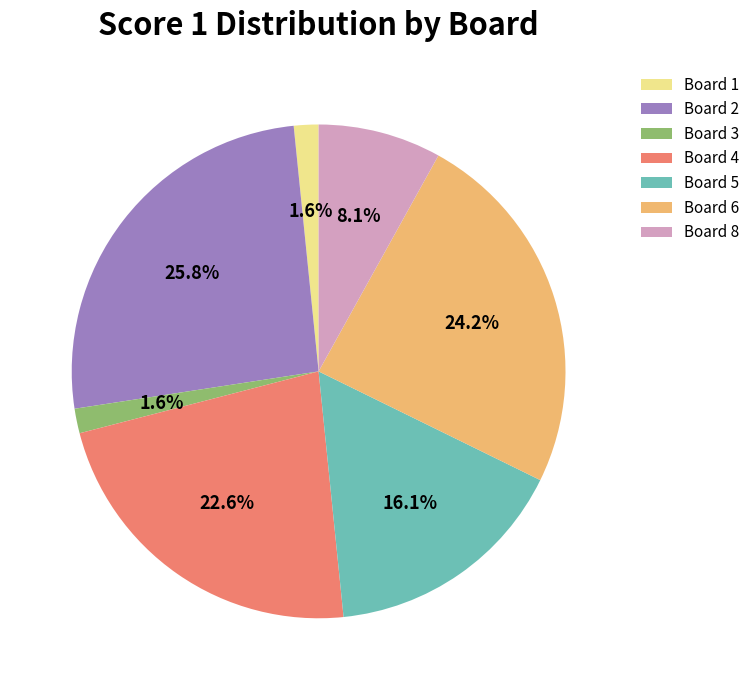

What is the largest slice in the pie chart?

Board 2